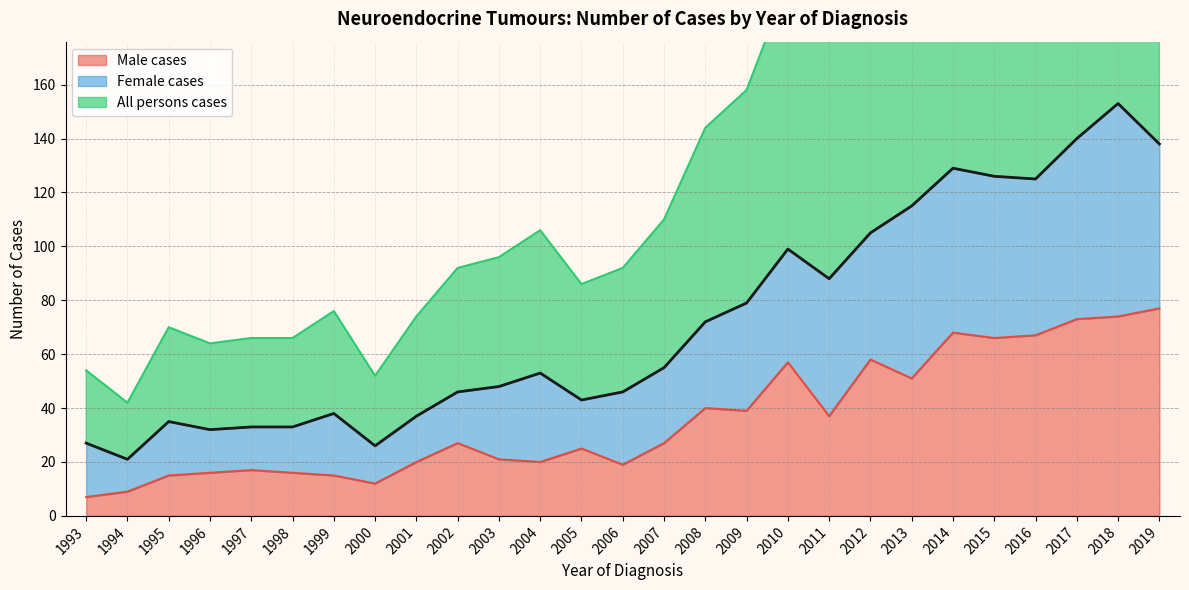

How many lines are shown in the chart?

3